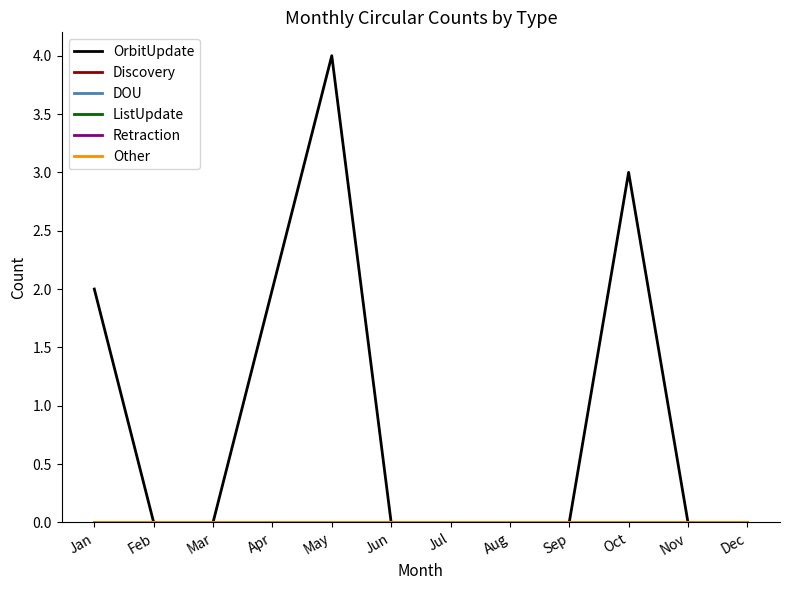

Rank the series by their maximum value, from lowest to highest.

Discovery, DOU, ListUpdate, Retraction, Other, OrbitUpdate